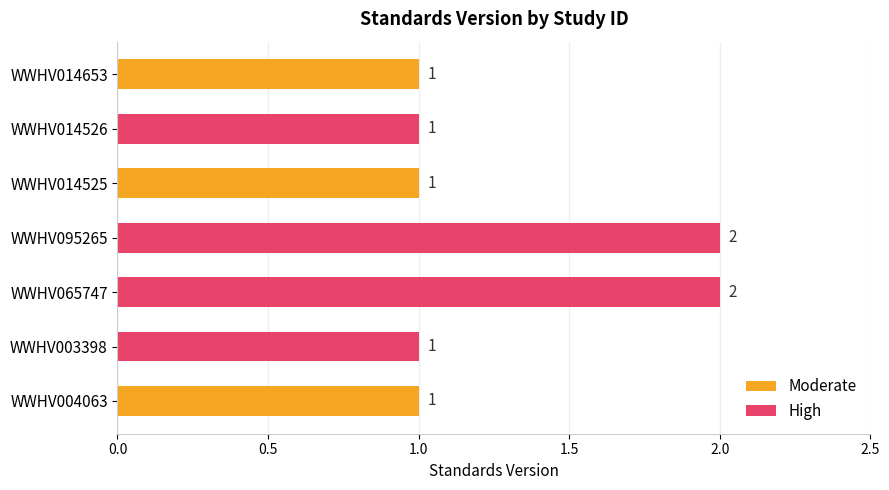

Count the values in the range 1 to 2.

7